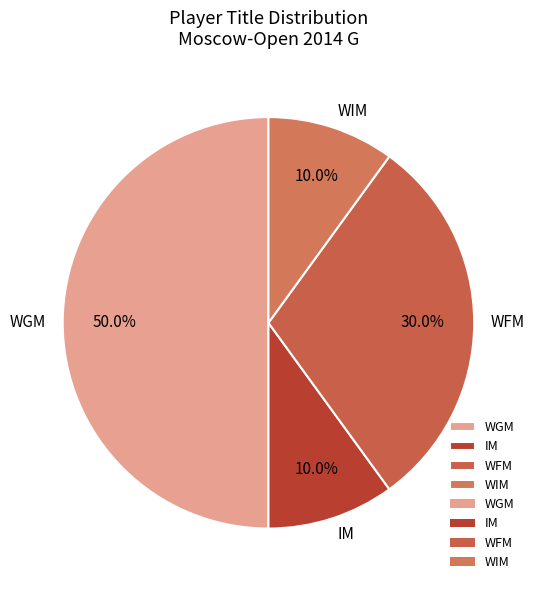

Which category has the biggest portion of the pie?

WGM